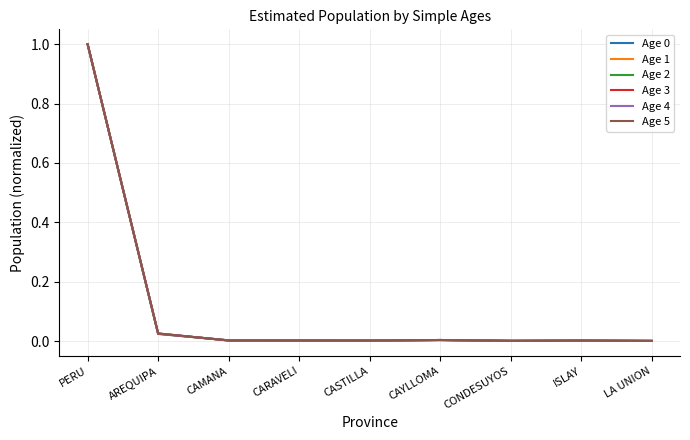

What is the total value across all series at AREQUIPA?

0.2